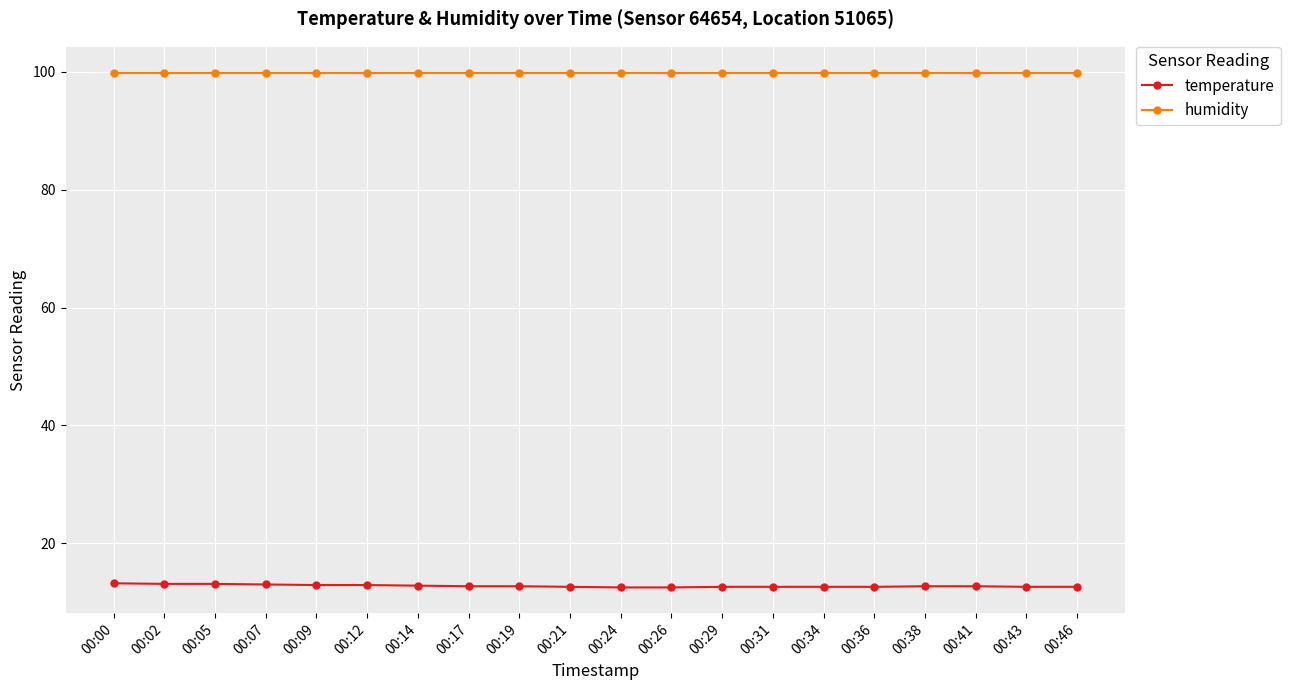

Which series has the largest total across all categories?

humidity